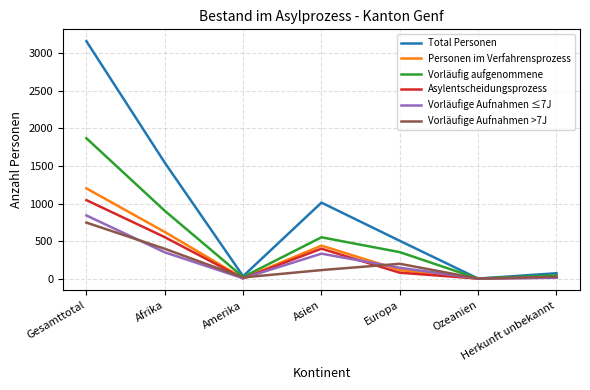

How many values in Total Personen are above zero?

6